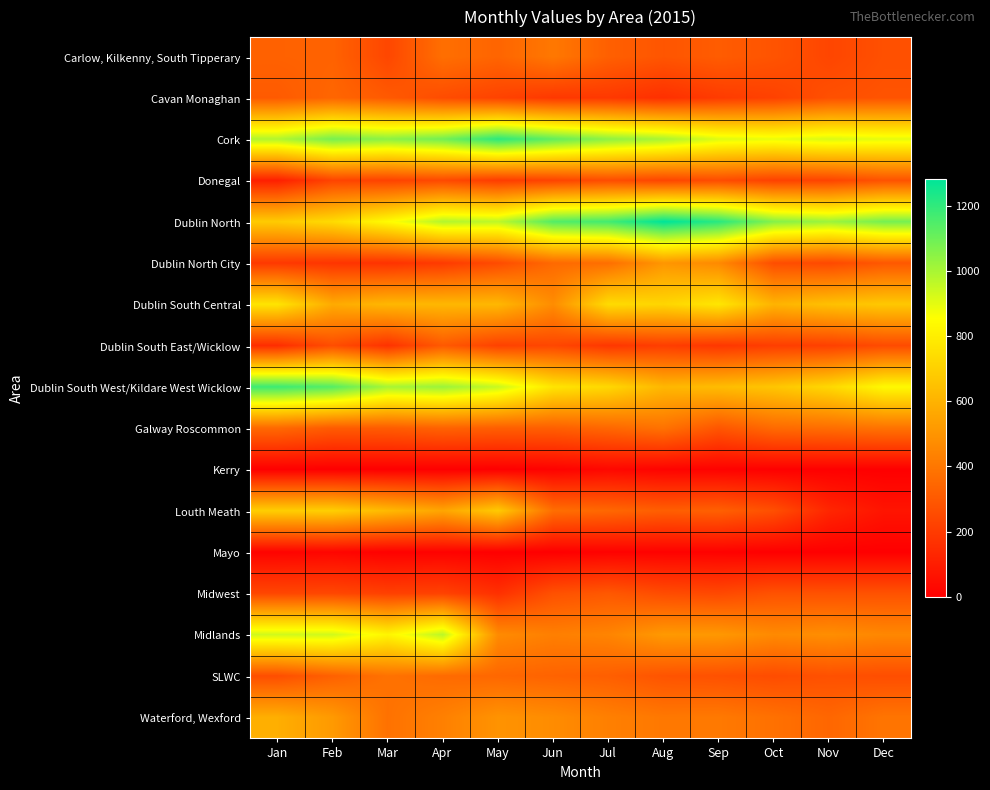

Reading right to left, transcribe all the data shown in this chart.

Carlow, Kilkenny, South Tipperary: Dec=270	Nov=235	Oct=282	Sep=310	Aug=288	Jul=323	Jun=404	May=339	Apr=373	Mar=239	Feb=332	Jan=328
Cavan Monaghan: Dec=281	Nov=270	Oct=221	Sep=200	Aug=162	Jul=191	Jun=190	May=225	Apr=257	Mar=303	Feb=343	Jan=305
Cork: Dec=900	Nov=920	Oct=892	Sep=913	Aug=1000	Jul=1046	Jun=1121	May=1210	Apr=1093	Mar=1050	Feb=1084	Jan=988
Donegal: Dec=279	Nov=230	Oct=222	Sep=257	Aug=236	Jul=259	Jun=229	May=205	Apr=248	Mar=225	Feb=230	Jan=107
Dublin North: Dec=1085	Nov=1020	Oct=1060	Sep=1213	Aug=1284	Jul=1171	Jun=1143	May=966	Apr=982	Mar=846	Feb=736	Jan=683
Dublin North City: Dec=295	Nov=246	Oct=262	Sep=463	Aug=505	Jul=372	Jun=355	May=253	Apr=198	Mar=170	Feb=179	Jan=191
Dublin South Central: Dec=674	Nov=647	Oct=604	Sep=774	Aug=718	Jul=738	Jun=474	May=618	Apr=615	Mar=616	Feb=575	Jan=769
Dublin South East/Wicklow: Dec=254	Nov=217	Oct=209	Sep=185	Aug=209	Jul=185	Jun=239	May=221	Apr=302	Mar=170	Feb=262	Jan=153
Dublin South West/Kildare West Wicklow: Dec=837	Nov=725	Oct=664	Sep=632	Aug=616	Jul=725	Jun=769	May=948	Apr=1023	Mar=1002	Feb=1140	Jan=1180
Galway Roscommon: Dec=386	Nov=368	Oct=357	Sep=289	Aug=384	Jul=347	Jun=320	May=318	Apr=331	Mar=309	Feb=306	Jan=353
Kerry: Dec=0	Nov=3	Oct=3	Sep=9	Aug=13	Jul=28	Jun=9	May=0	Apr=0	Mar=0	Feb=0	Jan=0
Louth Meath: Dec=70	Nov=130	Oct=267	Sep=324	Aug=318	Jul=348	Jun=371	May=679	Apr=556	Mar=624	Feb=696	Jan=694
Mayo: Dec=0	Nov=0	Oct=0	Sep=7	Aug=8	Jul=8	Jun=0	May=0	Apr=9	Mar=5	Feb=20	Jan=13
Midwest: Dec=277	Nov=275	Oct=277	Sep=244	Aug=256	Jul=297	Jun=273	May=163	Apr=224	Mar=217	Feb=240	Jan=237
Midlands: Dec=456	Nov=479	Oct=465	Sep=512	Aug=516	Jul=446	Jun=429	May=468	Apr=971	Mar=825	Feb=935	Jan=936
SLWC: Dec=262	Nov=272	Oct=258	Sep=273	Aug=282	Jul=319	Jun=333	May=347	Apr=359	Mar=383	Feb=326	Jan=263
Waterford, Wexford: Dec=392	Nov=345	Oct=379	Sep=408	Aug=404	Jul=430	Jun=472	May=495	Apr=432	Mar=383	Feb=517	Jan=587